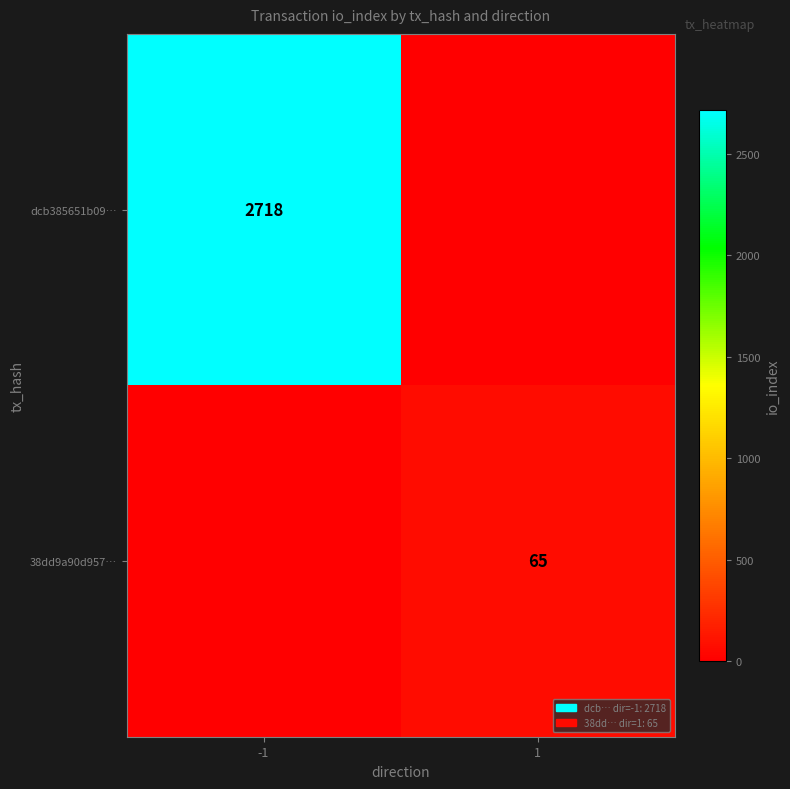

Is it true that 38dd9a90d957… equals 100 at 1?

False